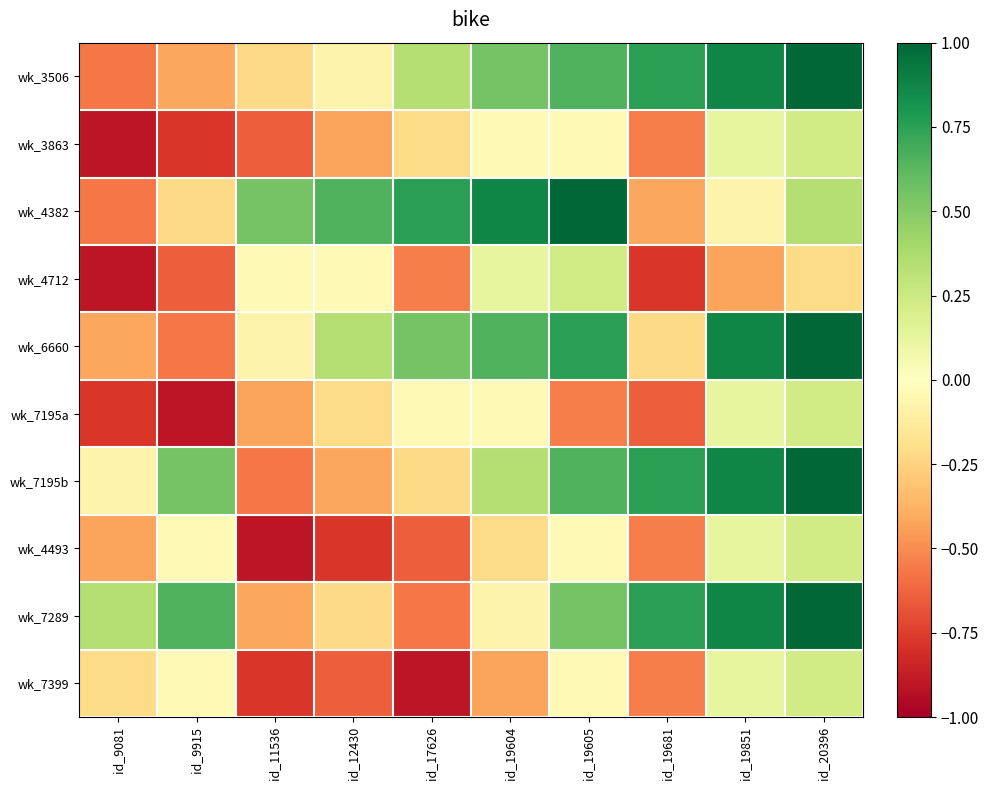

How many distinct data groups are displayed?

10